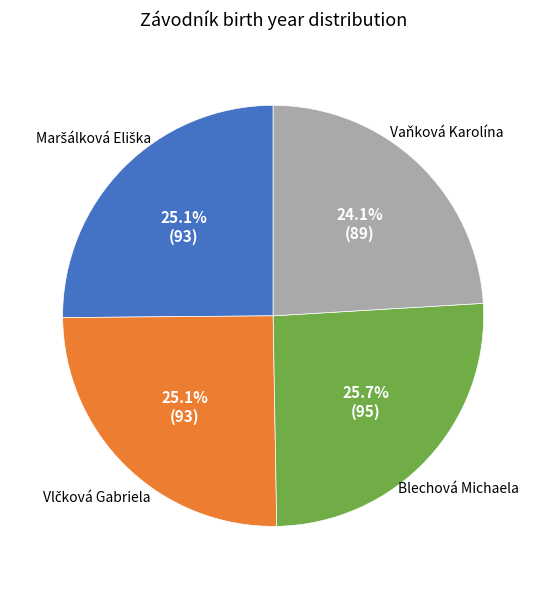

To the nearest percent, what is the average slice percentage?

25%